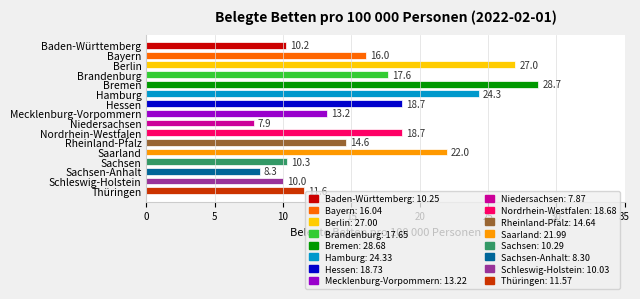

What is the smallest value displayed?

7.9